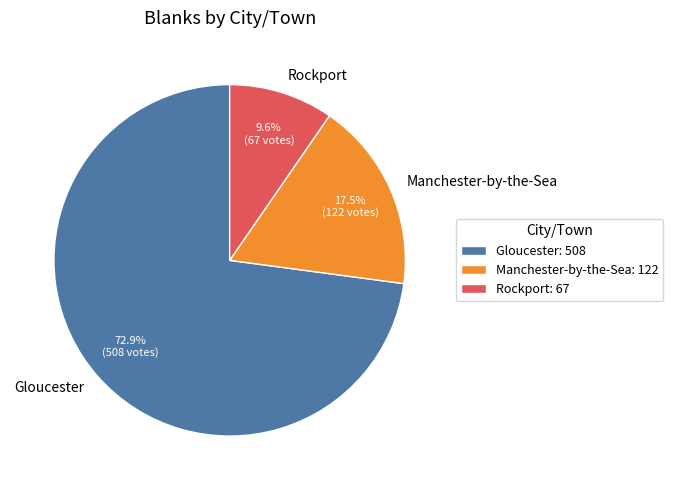

Which slice is the largest?

Gloucester